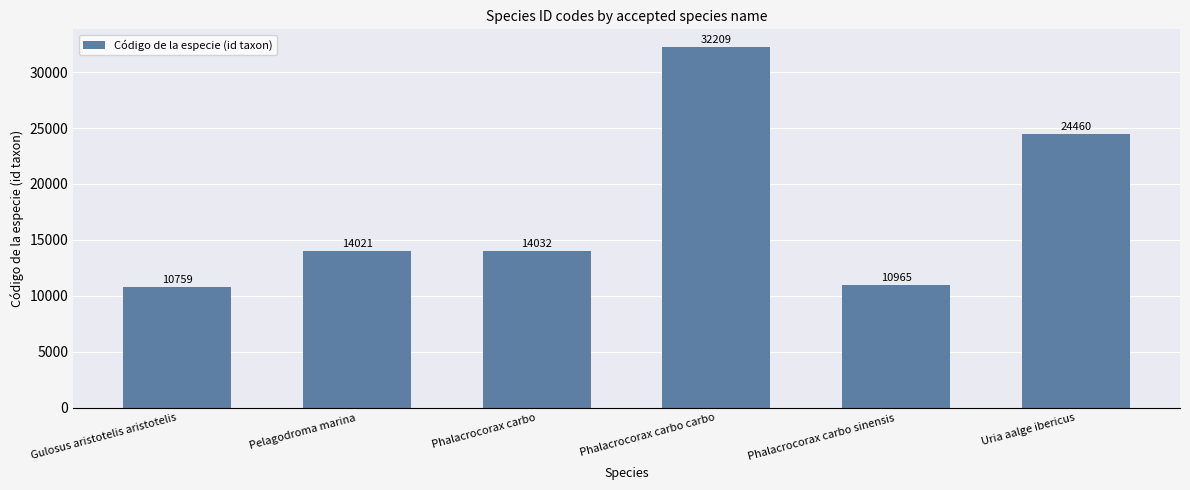

What is the sum of all values?

106446